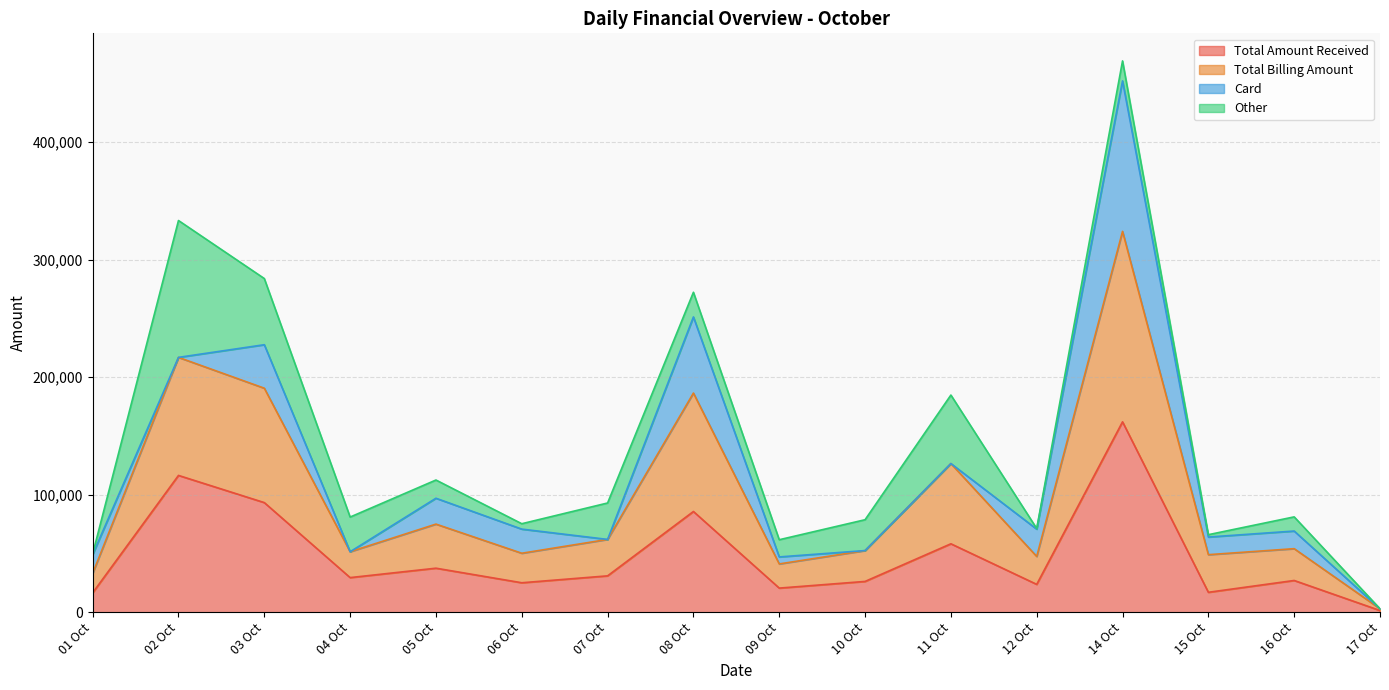

What is the label of the 6th point from the right?

11 Oct